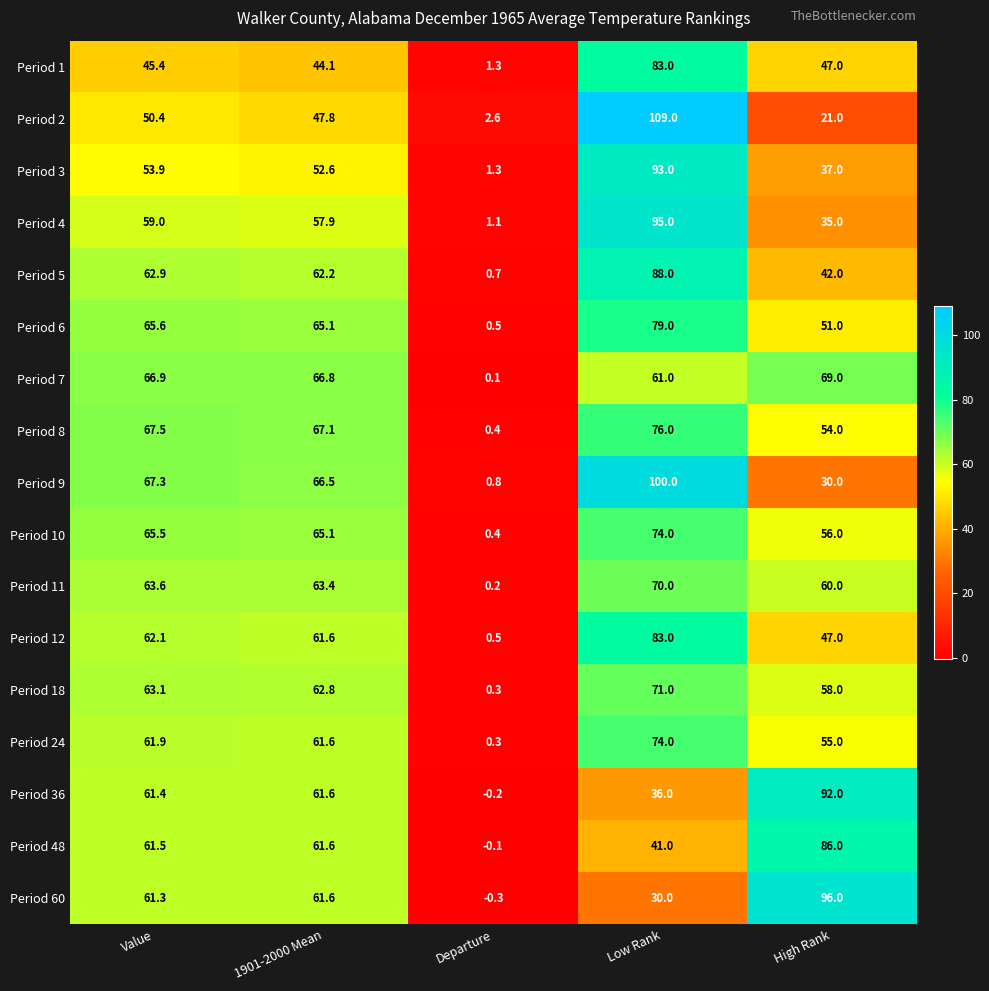

How many series are shown in this chart?

17